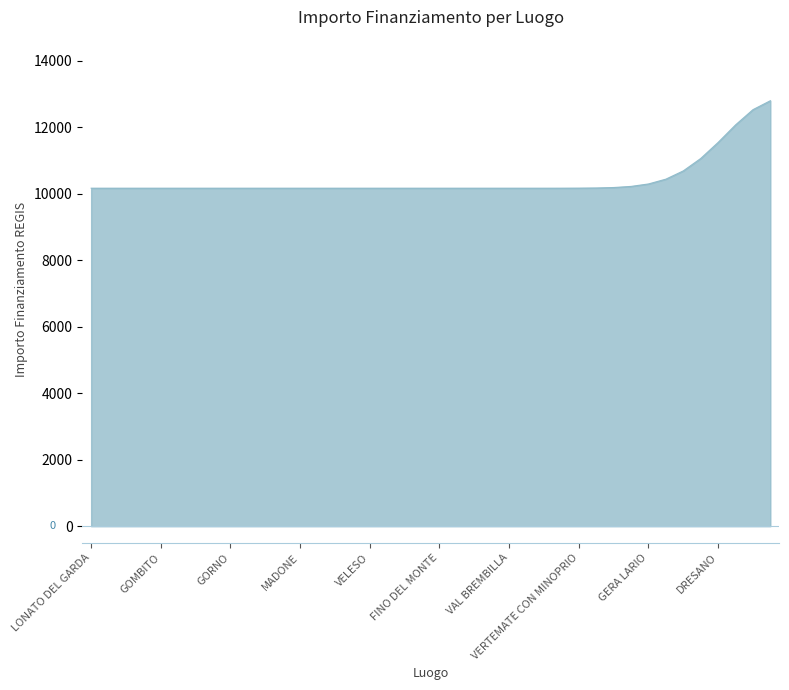

What is the minimum value shown in the chart?

10172.0